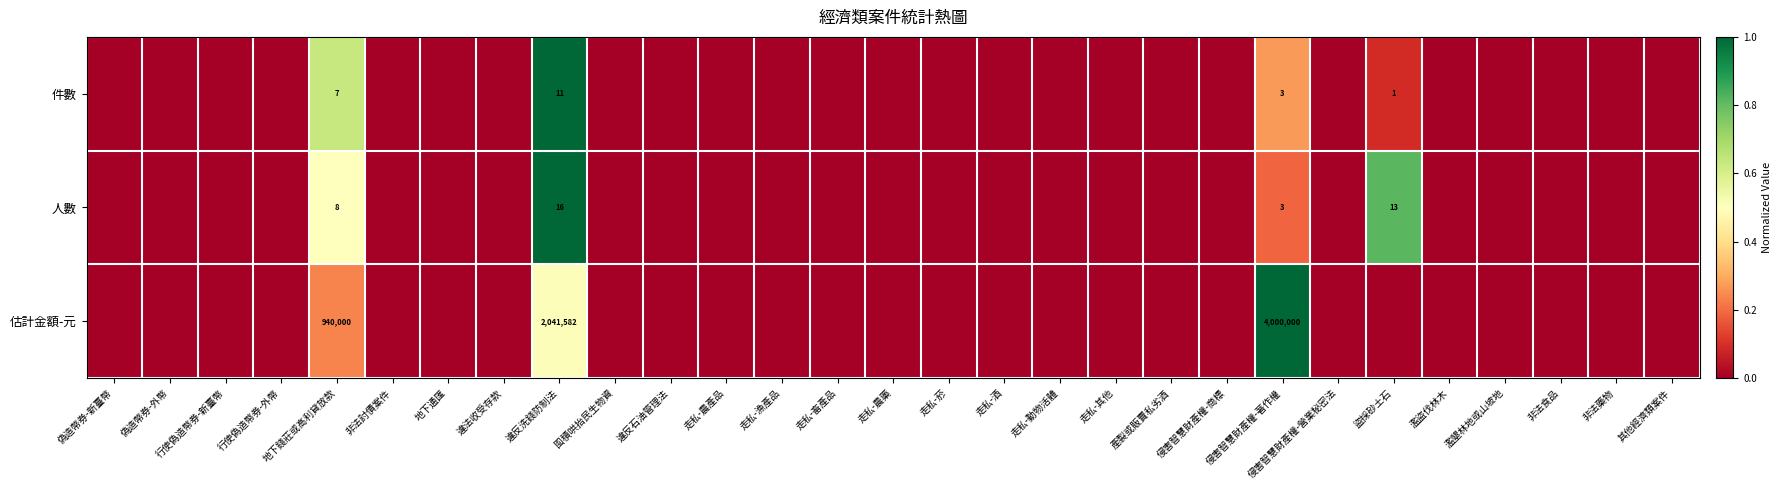

True or false: 件數 has a value of 2 at 地下錢莊或高利貸放款.

False